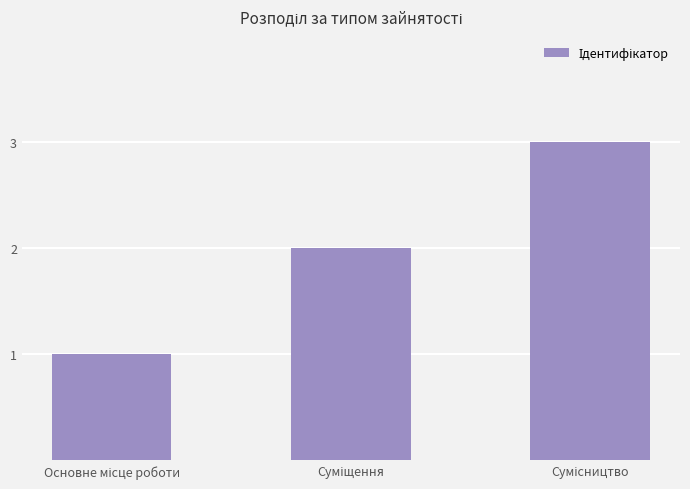

What is the maximum value shown in the chart?

3